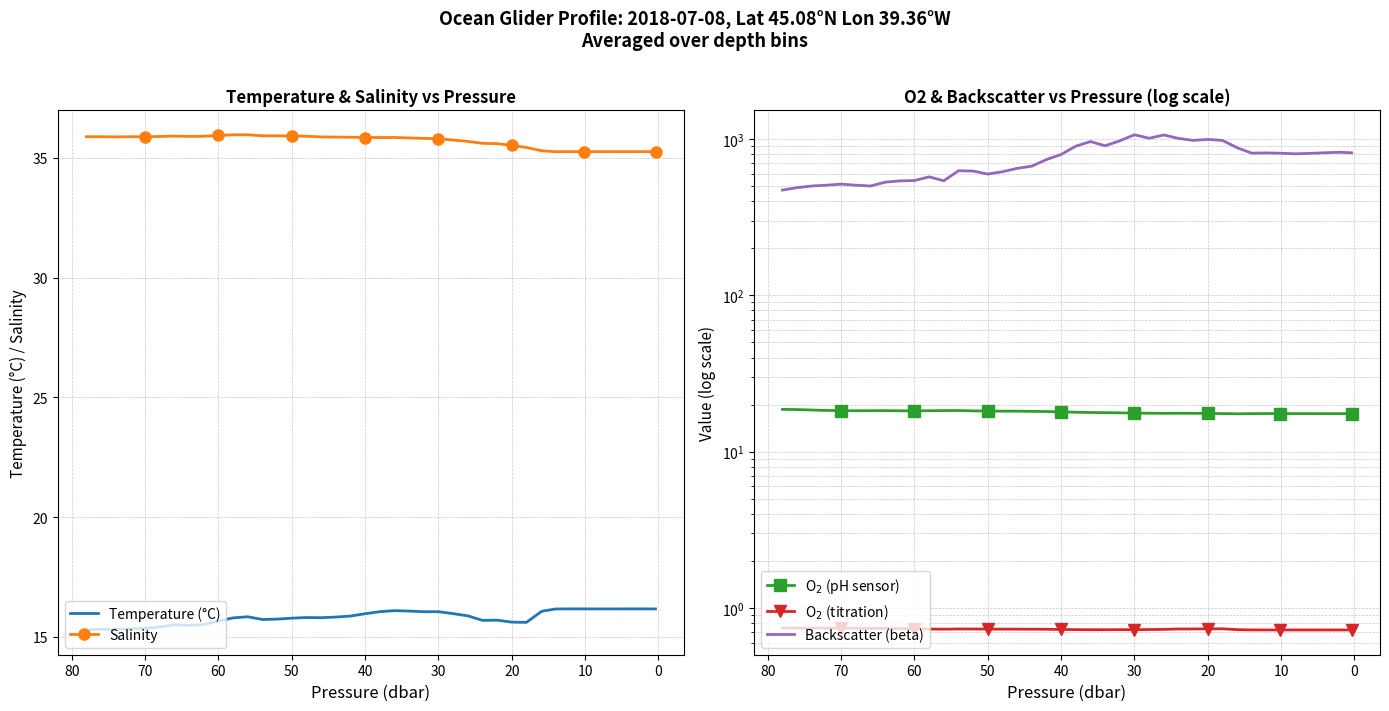

How many lines are shown in the chart?

5